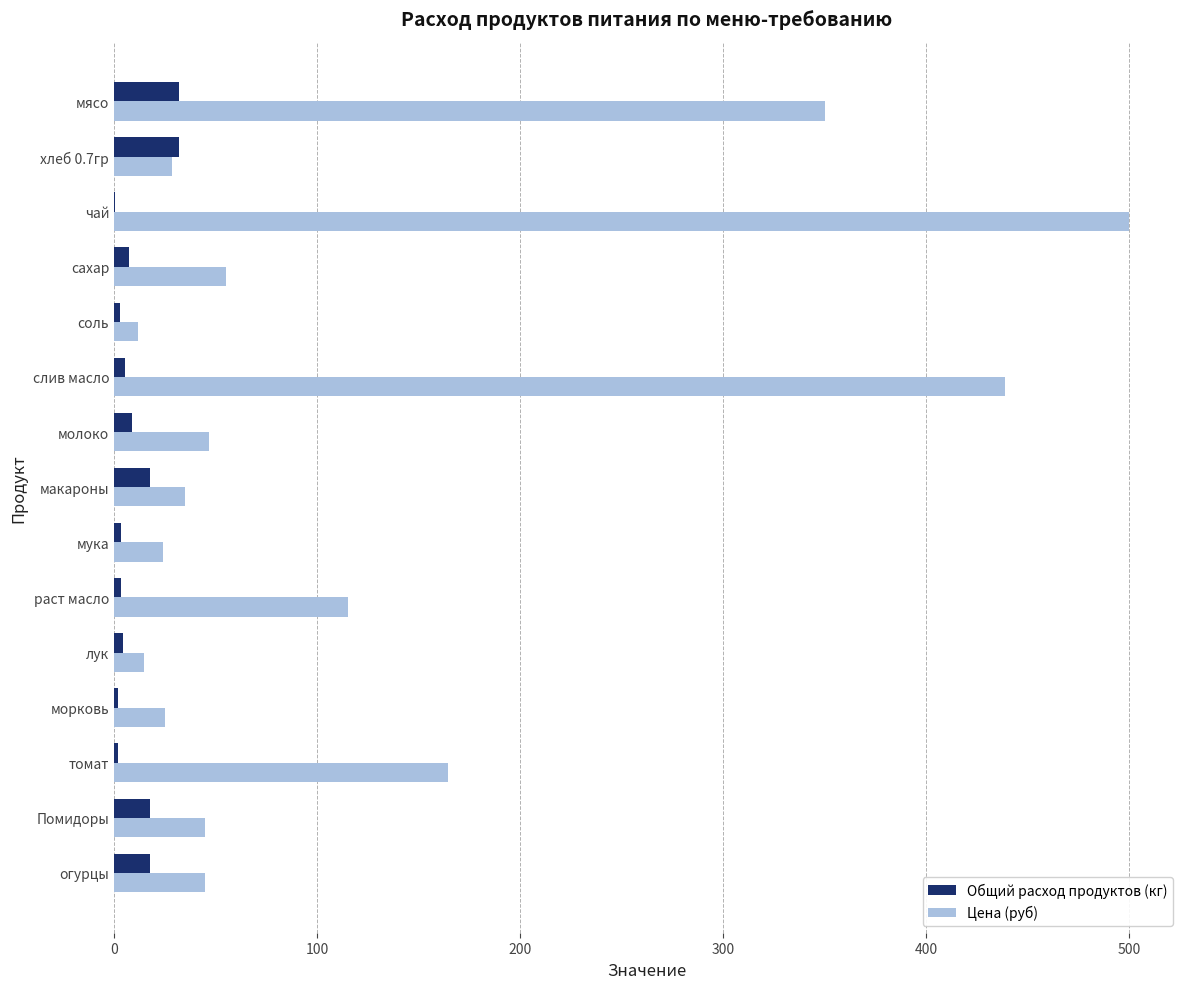

Read the Общий расход продуктов (кг) value at Помидоры.

17.9